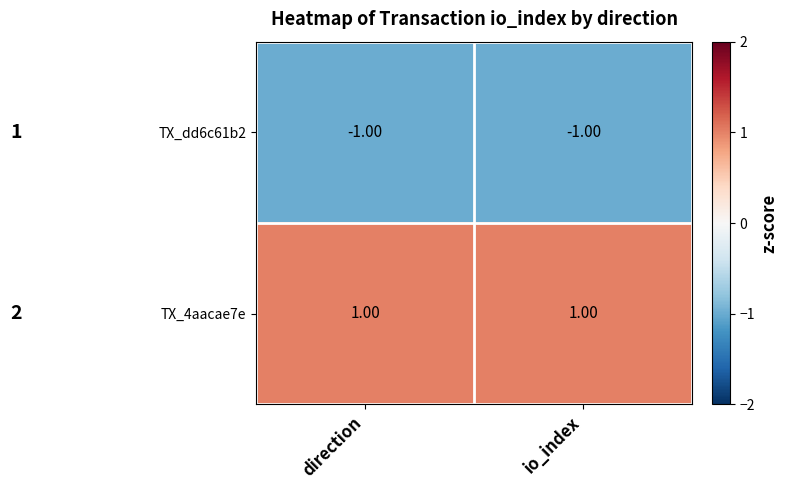

Where is TX_dd6c61b2 nearest to the value -1?

direction